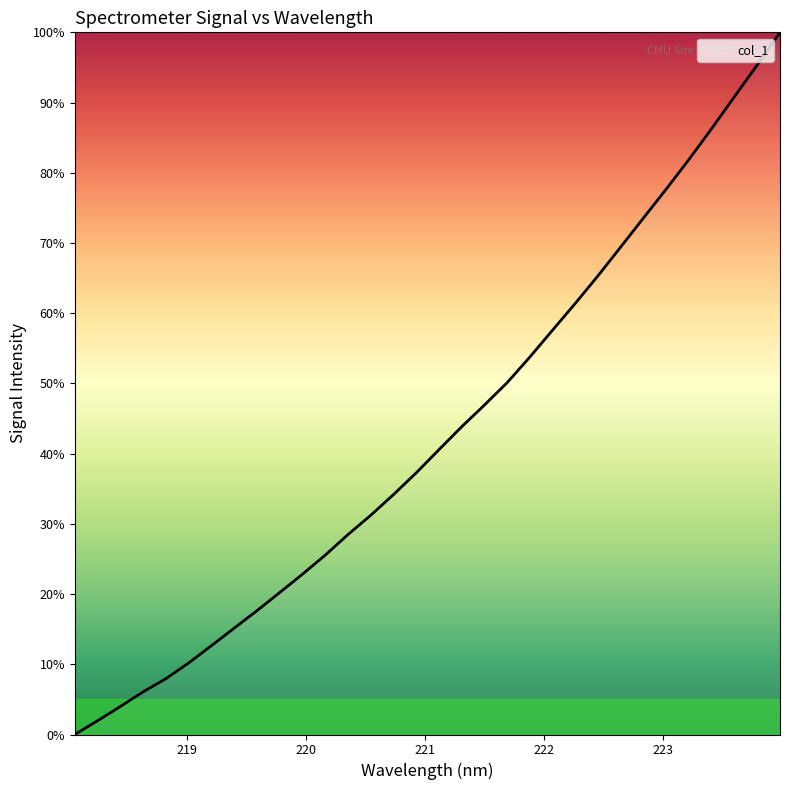

What is the difference between the maximum and minimum values?

100.0